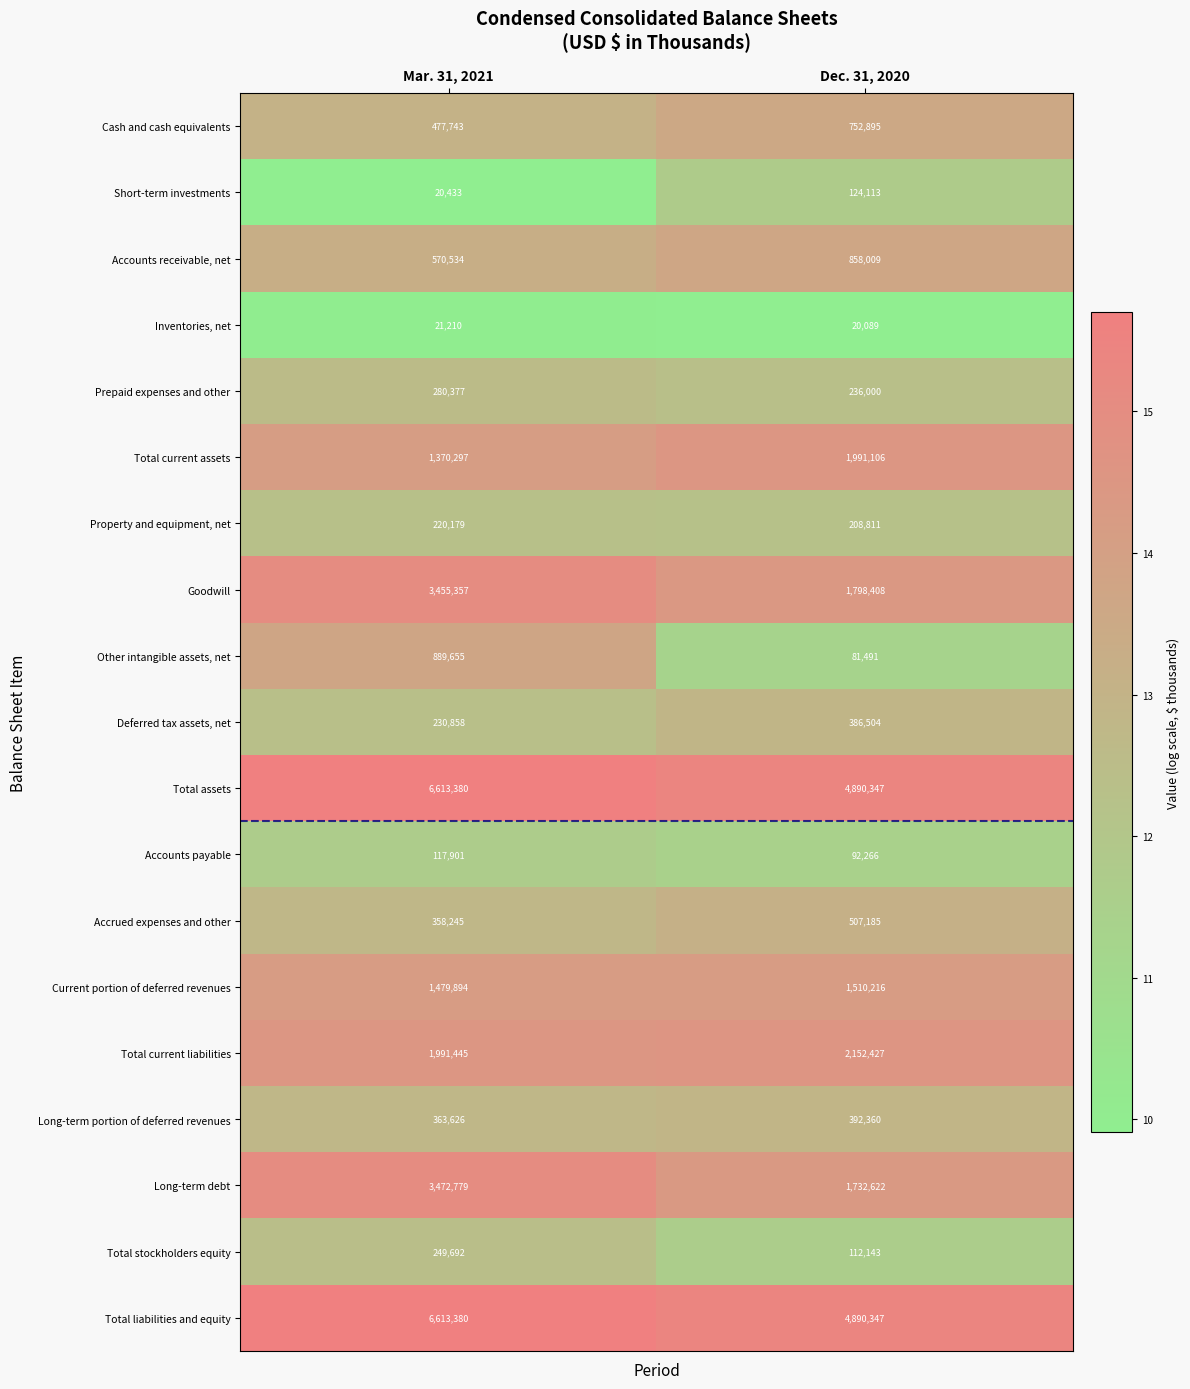

At which category is the sum across all series the highest?

Mar. 31, 2021